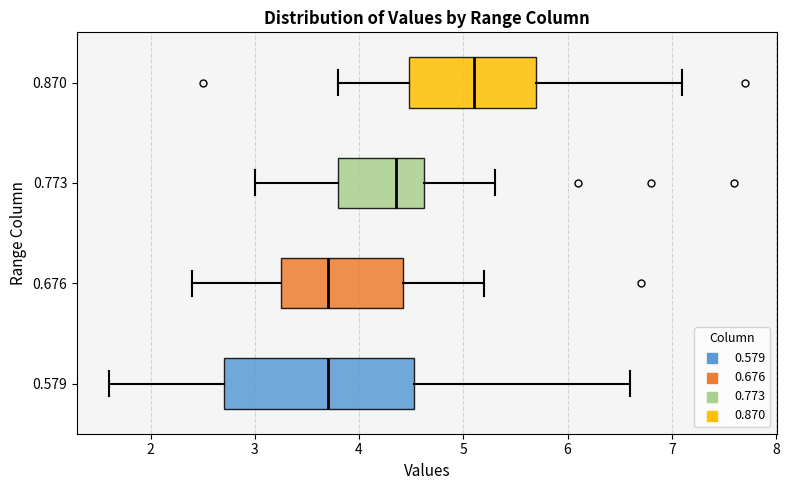

Reading bottom to top, read every box against the x-axis: the position of its median line, the range the box covers, and the ends of its whiskers. The values are not printed on the chart, so give them approximately, as read against the axis.

0.579: median 3.7, box 2.7 to 4.5, whiskers 1.6 to 6.6
0.676: median 3.7, box 3.3 to 4.4, whiskers 2.4 to 5.2
0.773: median 4.4, box 3.8 to 4.6, whiskers 3.0 to 5.3
0.870: median 5.1, box 4.5 to 5.7, whiskers 3.8 to 7.1